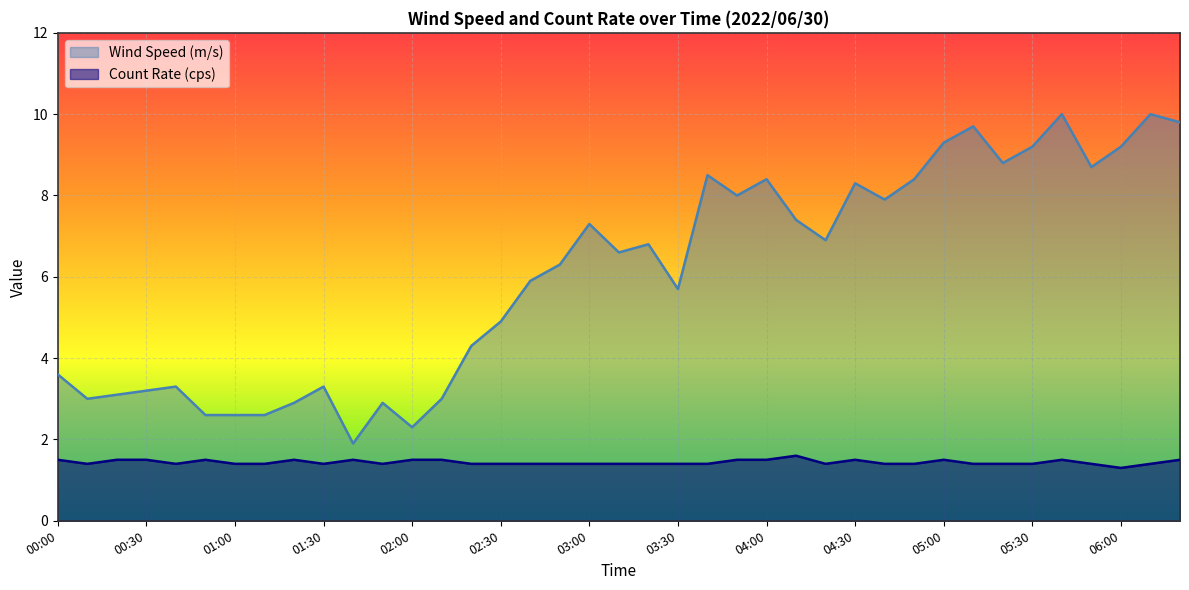

Between 02:40 and 01:10, which is larger?

02:40